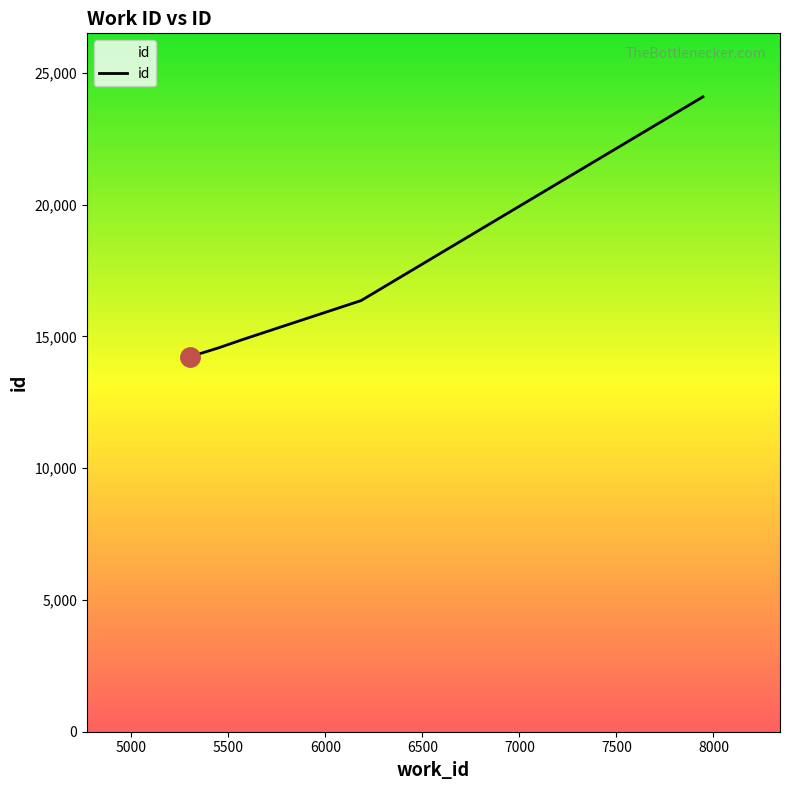

True or false: there are more than 2 points higher than both neighbors.

False